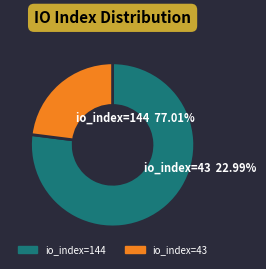

What is the change in value from io_index=144 to io_index=43?

-101